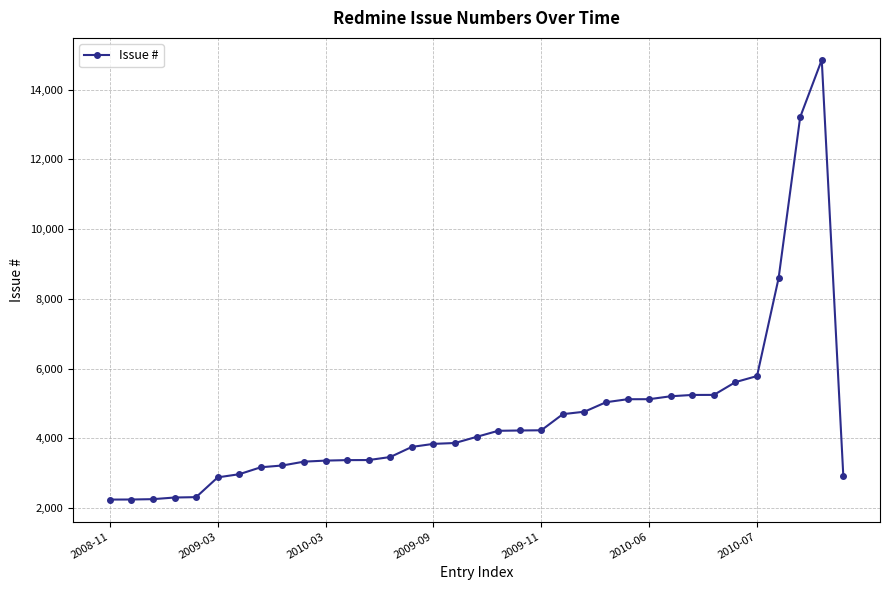

How many distinct data groups are displayed?

1